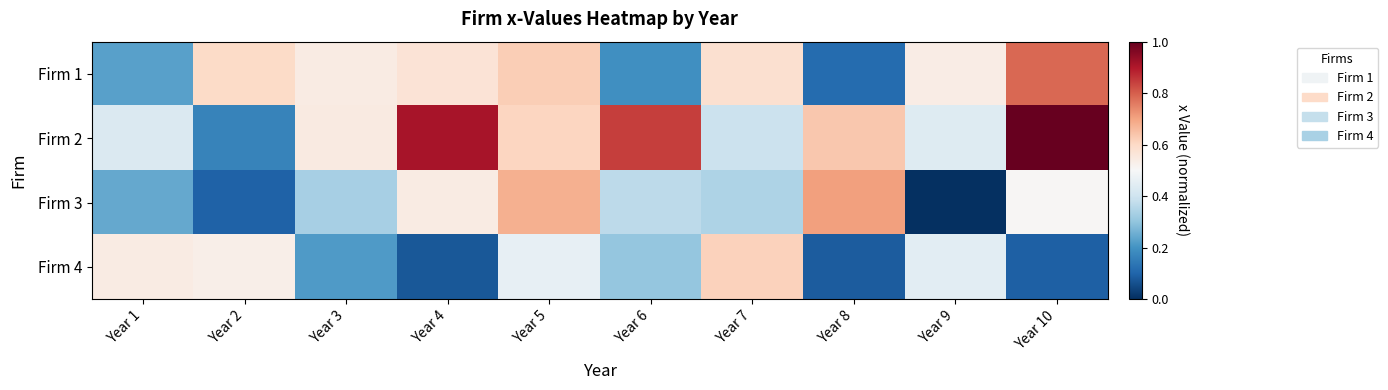

Reading right to left, extract all data points from this chart.

Firm 1: Year 10=0.8	Year 9=0.5	Year 8=0.1	Year 7=0.6	Year 6=0.2	Year 5=0.6	Year 4=0.6	Year 3=0.5	Year 2=0.6	Year 1=0.2
Firm 2: Year 10=1.0	Year 9=0.4	Year 8=0.6	Year 7=0.4	Year 6=0.8	Year 5=0.6	Year 4=0.9	Year 3=0.5	Year 2=0.2	Year 1=0.4
Firm 3: Year 10=0.5	Year 9=0.0	Year 8=0.7	Year 7=0.3	Year 6=0.4	Year 5=0.7	Year 4=0.5	Year 3=0.3	Year 2=0.1	Year 1=0.2
Firm 4: Year 10=0.1	Year 9=0.4	Year 8=0.1	Year 7=0.6	Year 6=0.3	Year 5=0.5	Year 4=0.1	Year 3=0.2	Year 2=0.5	Year 1=0.5